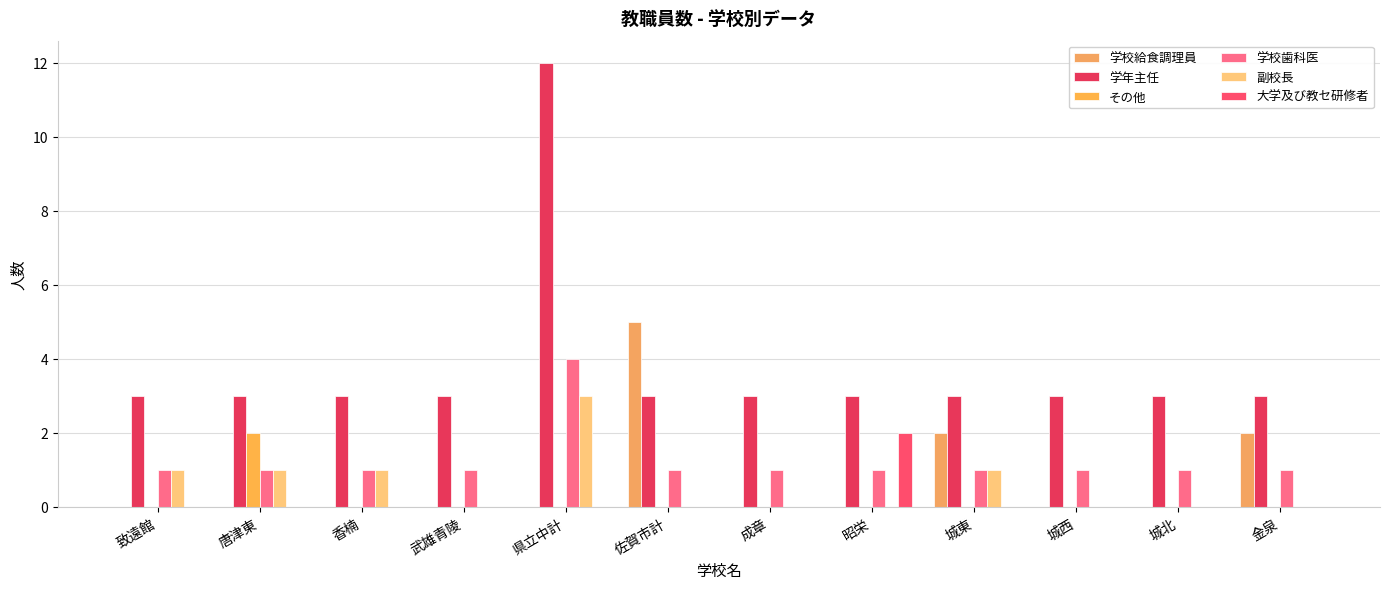

Is it true that 副校長 equals 0 at 城東?

False